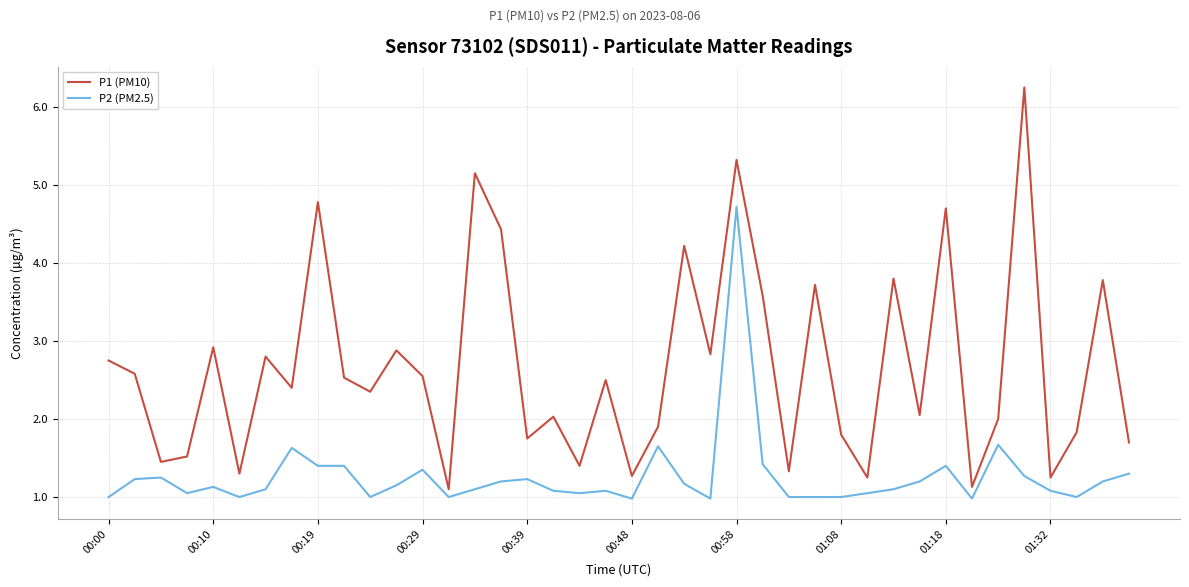

What is the minimum value shown in the chart?

1.0